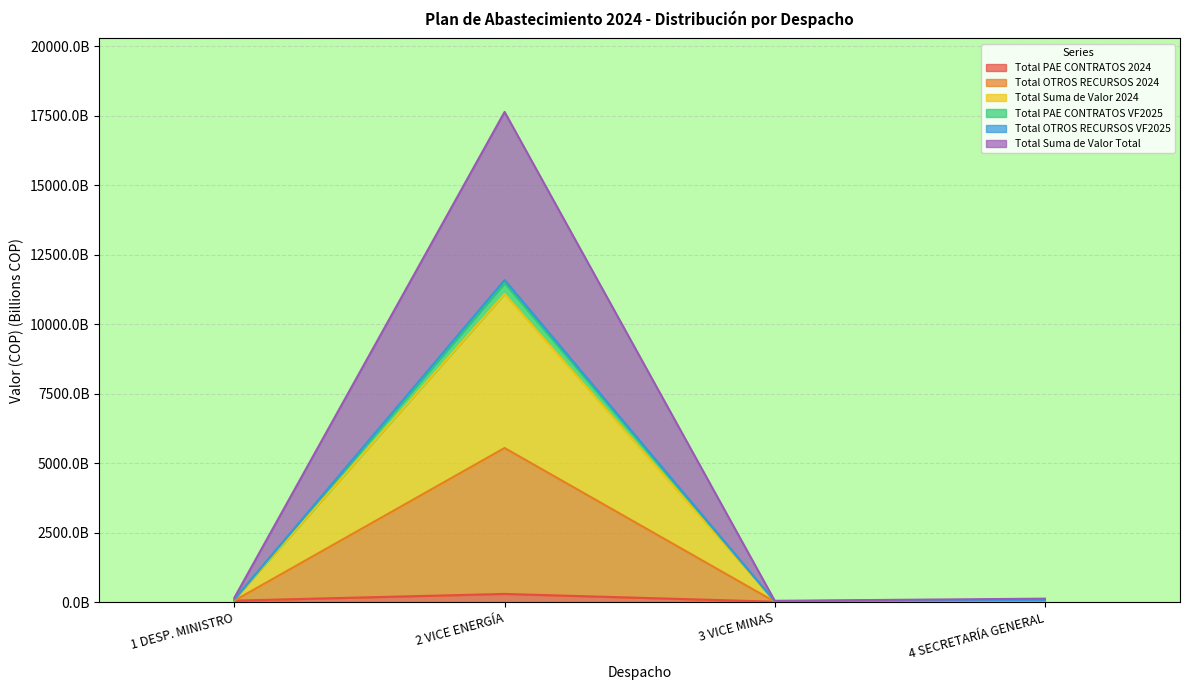

Rank the categories by Total PAE CONTRATOS VF2025 value from highest to lowest.

2 VICE ENERGÍA, 1 DESP. MINISTRO, 4 SECRETARÍA GENERAL, 3 VICE MINAS